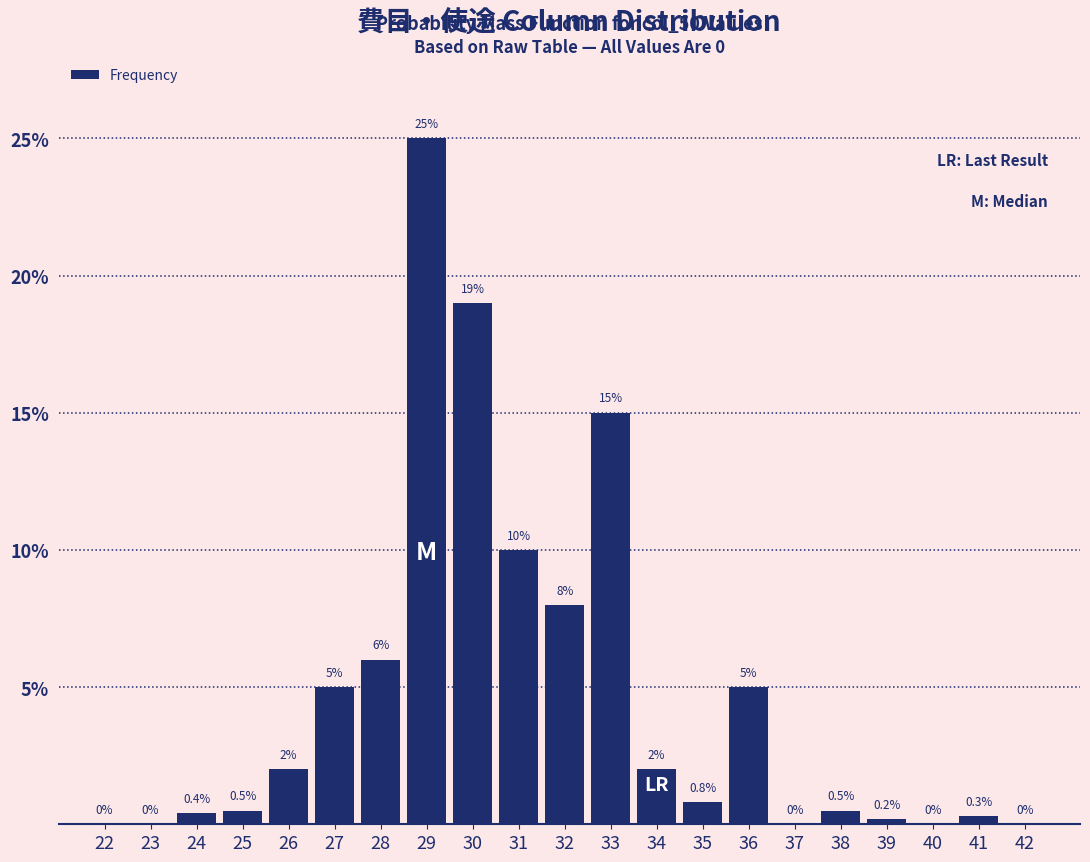

Reading left to right, list all the values displayed in this chart.

22=0.0	23=0.0	24=0.4	25=0.5	26=2.0	27=5.0	28=6.0	29=25.0	30=19.0	31=10.0	32=8.0	33=15.0	34=2.0	35=0.8	36=5.0	37=0.0	38=0.5	39=0.2	40=0.0	41=0.3	42=0.0